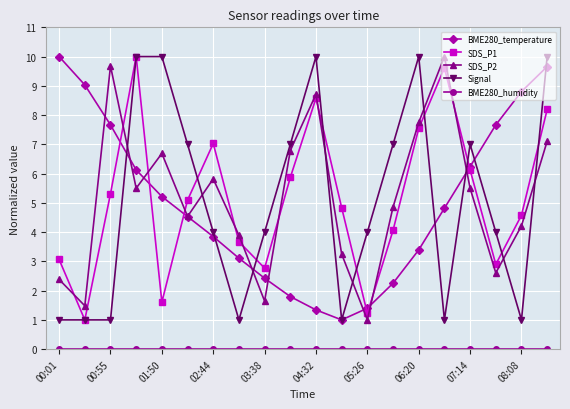

What is the value of the Signal point at the 11th from the left?

10.0